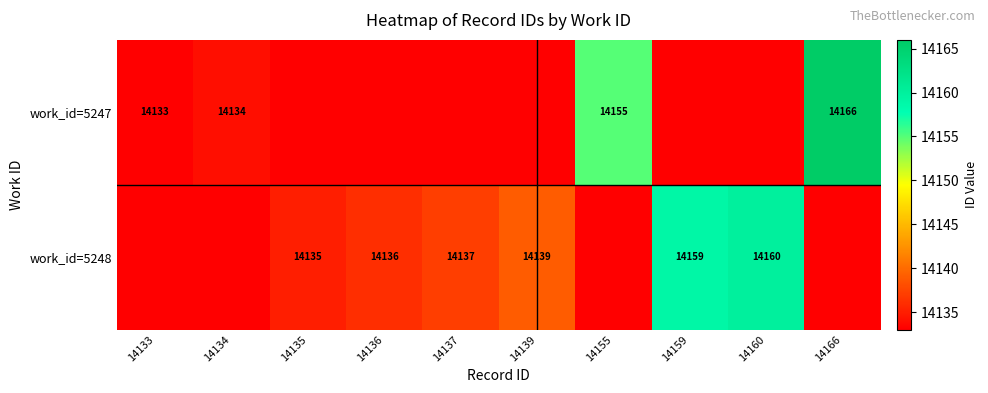

What is the sum of the work_id=5247 values at 14134 and 14166?

28300